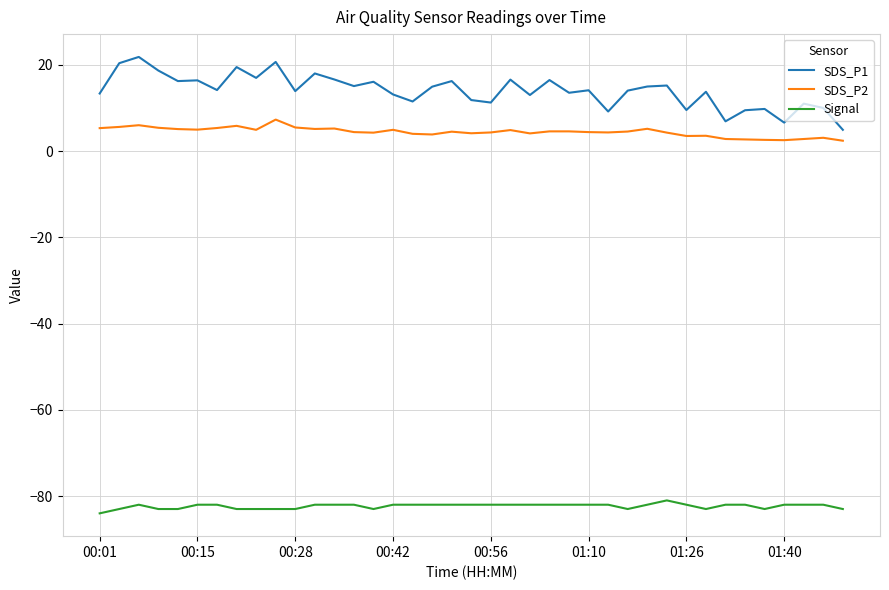

What is the difference between the maximum and minimum values in the SDS_P1 series?

16.9